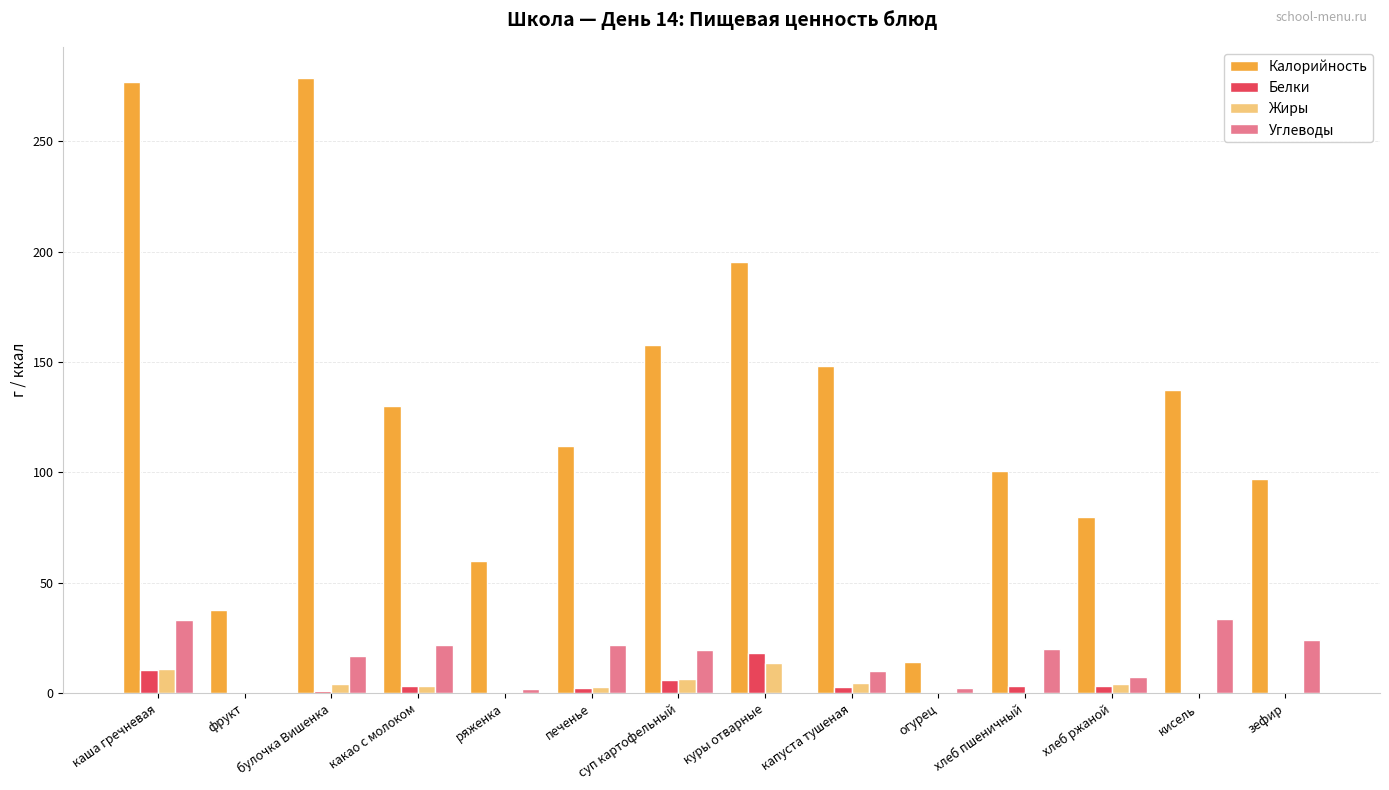

Which series has the largest range (max minus min)?

Калорийность